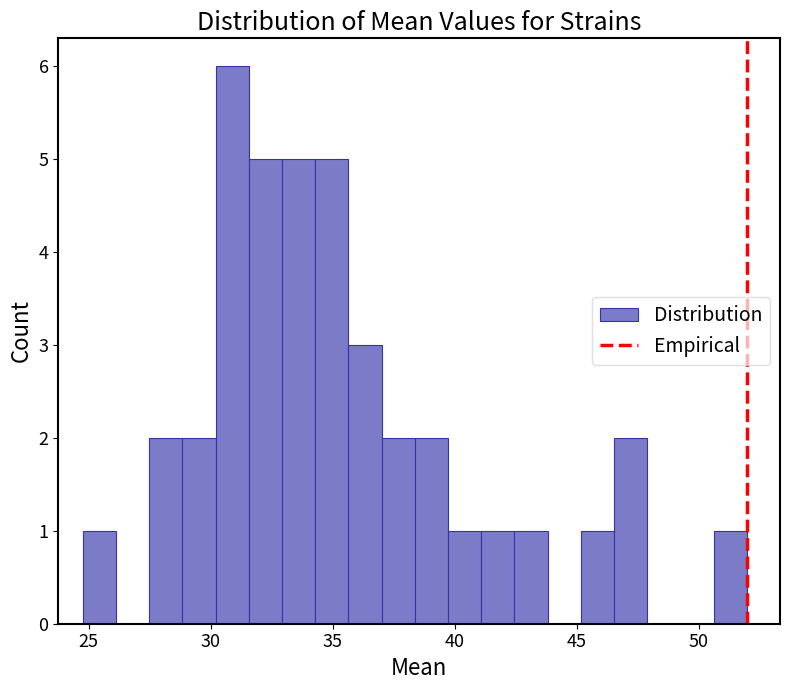

Around what value on the x-axis is the tallest bar? Give the approximate position of its centre, as read against the axis.

31.0